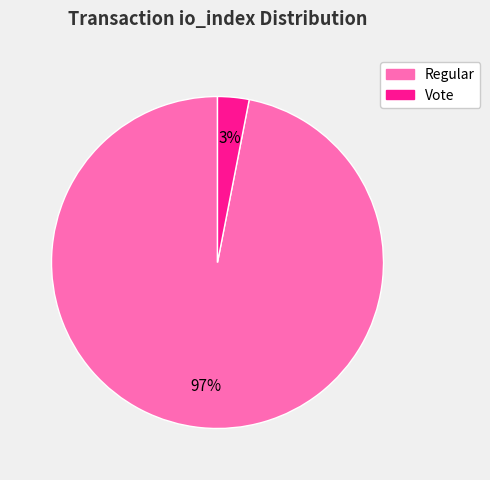

To the nearest percent, what is the average slice percentage?

50%